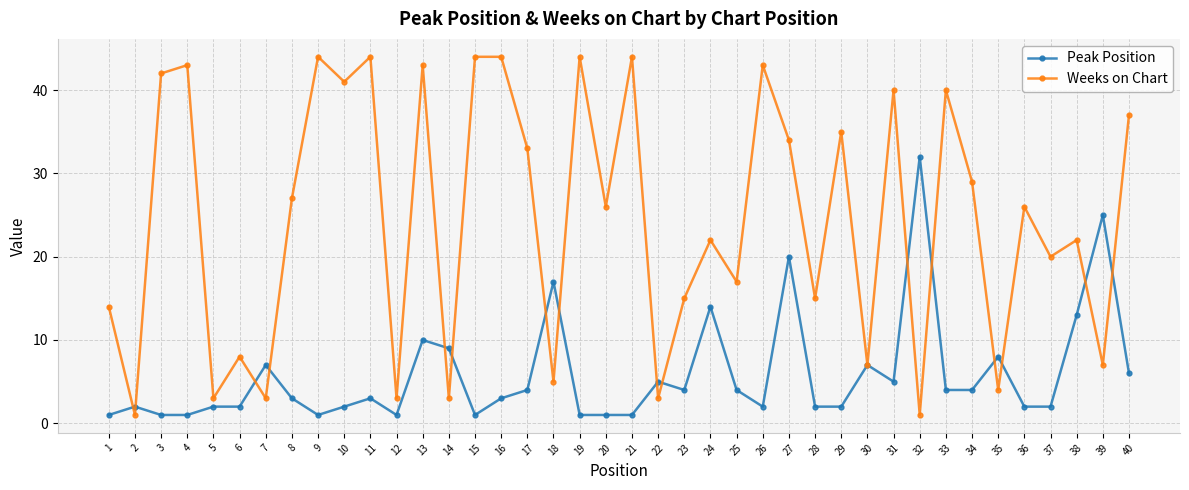

What is the minimum value for Peak Position?

1